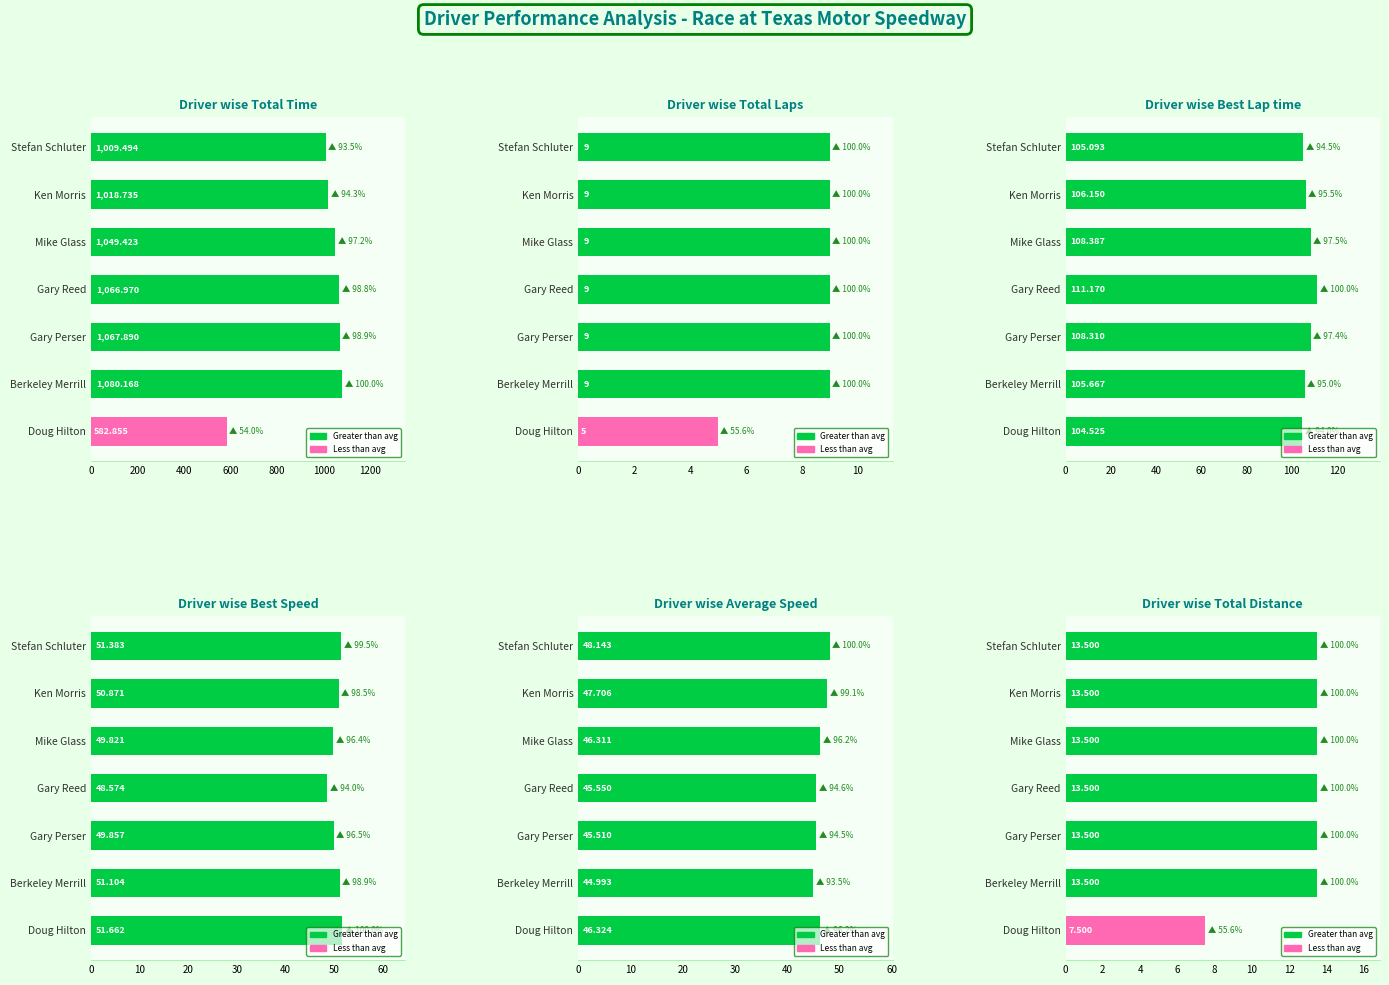

The value of Best Speed at Ken Morris is 68.9. True or false?

False